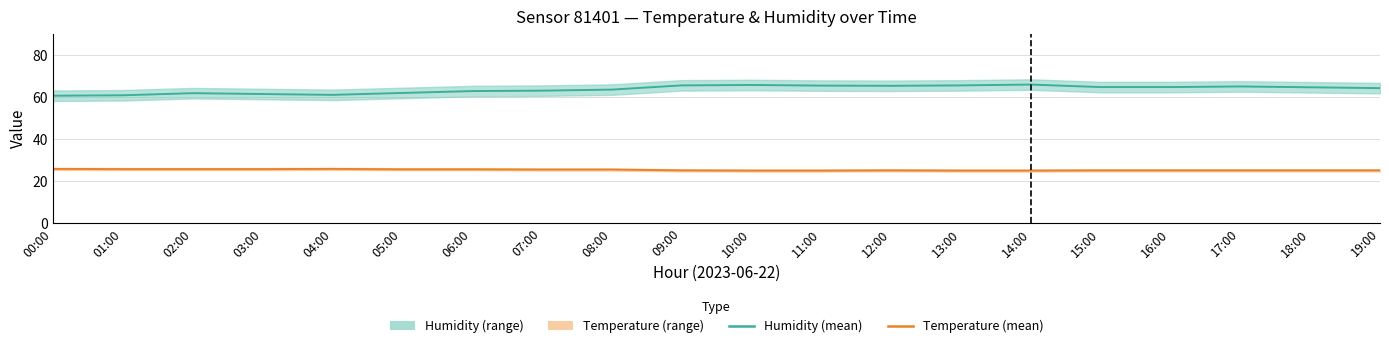

Is the value of Temperature (mean) at 17:00 greater than the value of Humidity (mean) at 06:00?

No